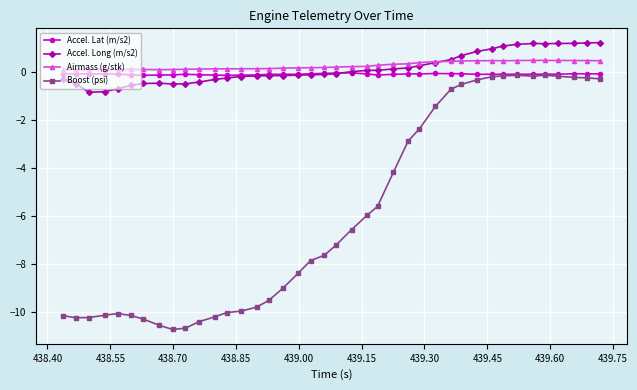

What is the value of the Accel. Long (m/s2) point at the 33rd from the left?

1.1